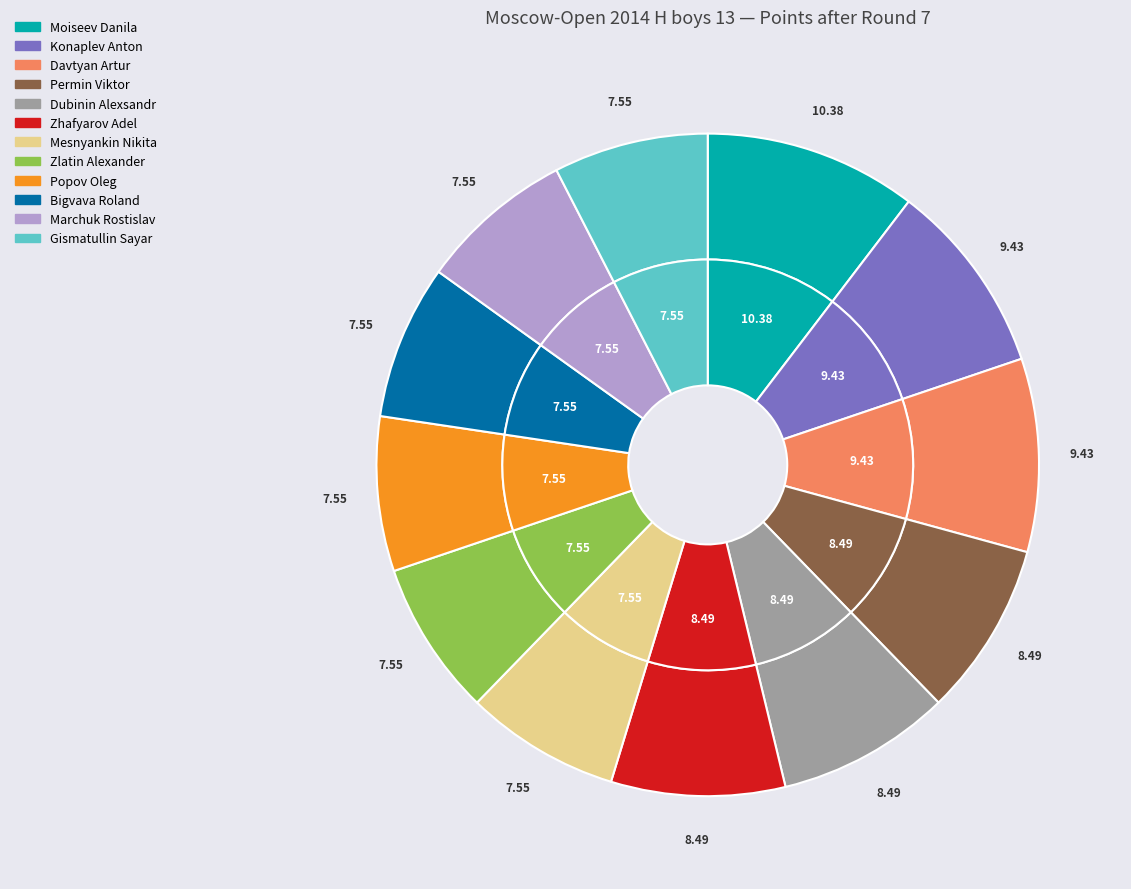

To the nearest percent, what portion does Zlatin Alexander represent?

8%